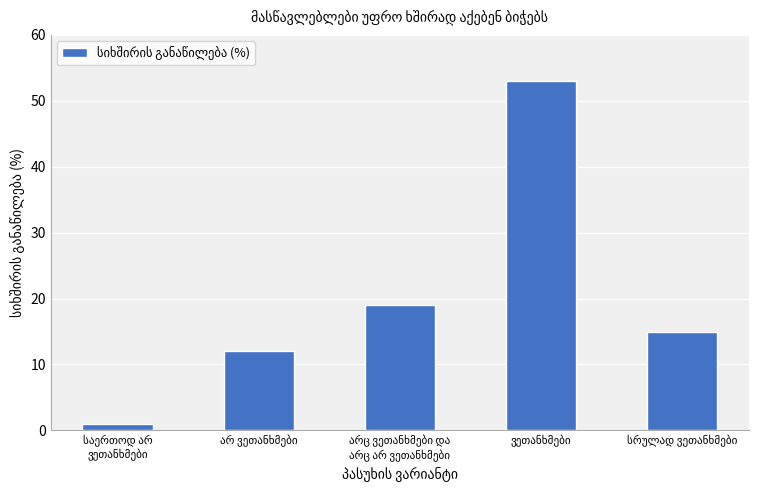

What is the difference between the maximum and second lowest values?

41